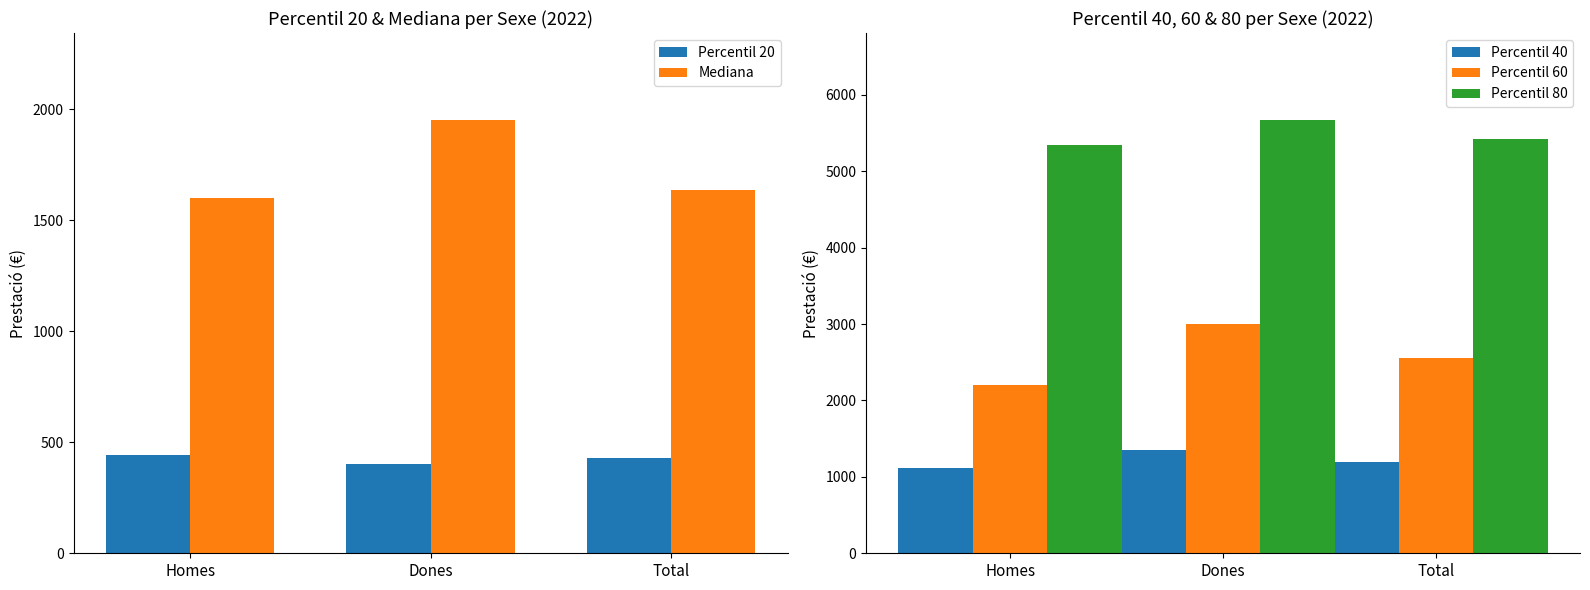

How many data points does each series have?

3